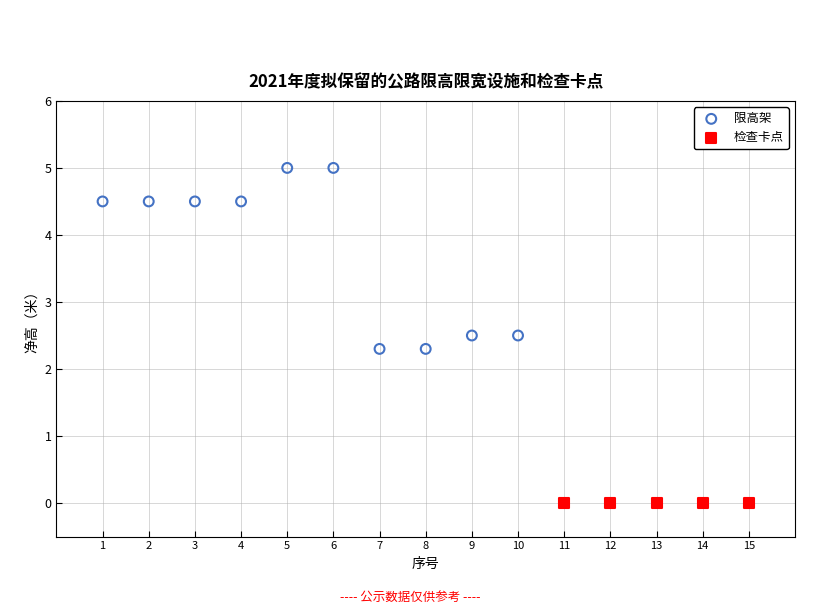

Which series reaches the minimum Y coordinate?

检查卡点